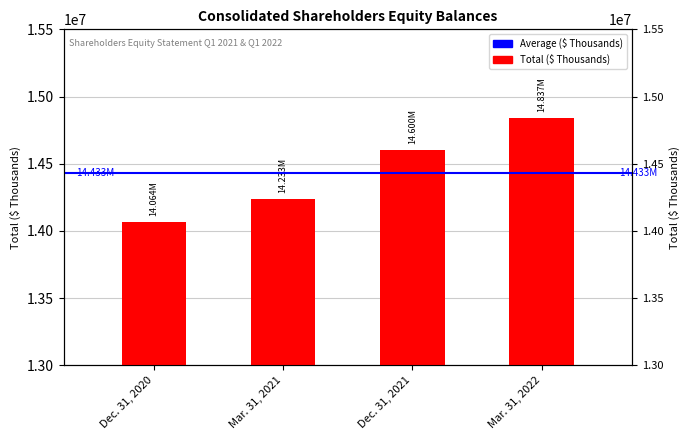

Is it true that the value at Dec. 31, 2021 is 14599844?

True